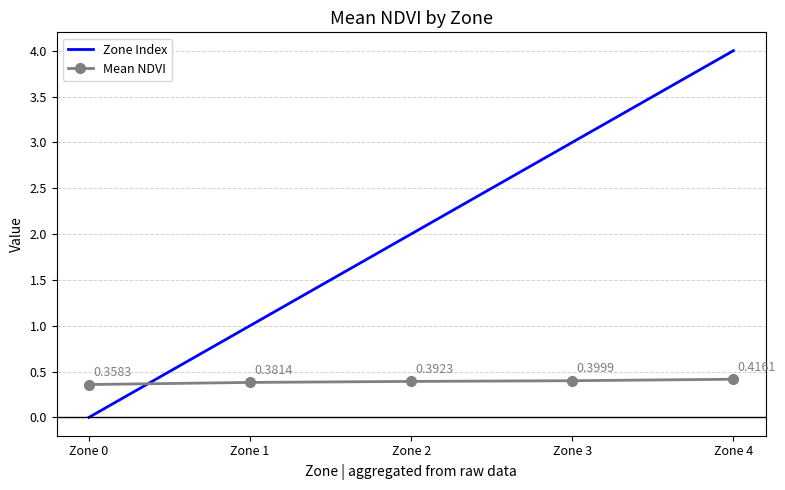

Rank the categories by Mean NDVI value from lowest to highest.

Zone 0, Zone 1, Zone 2, Zone 3, Zone 4